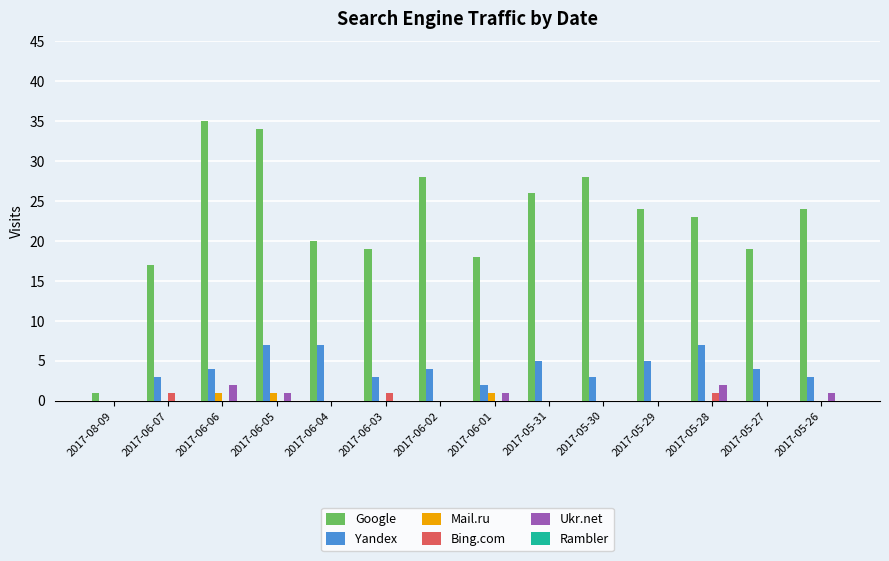

Where is Google nearest to the value 18?

2017-06-01